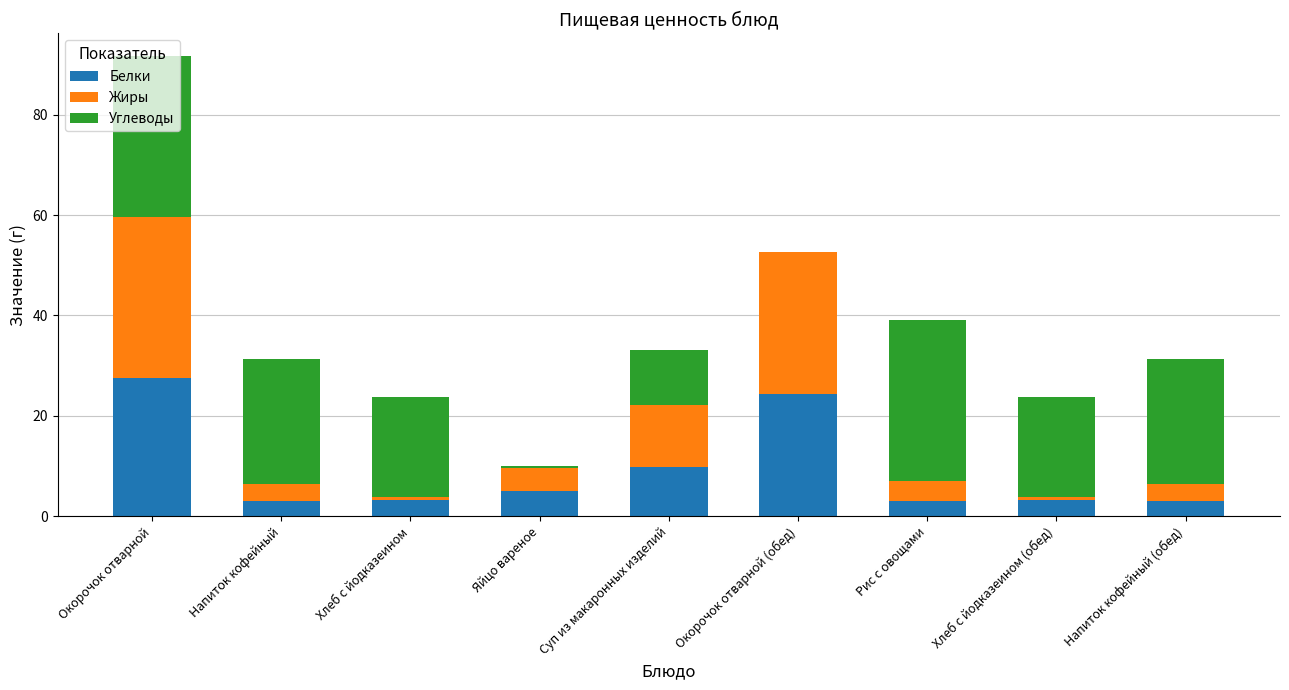

The Белки series shows 3.1 at Напиток кофейный (обед). True or false?

True